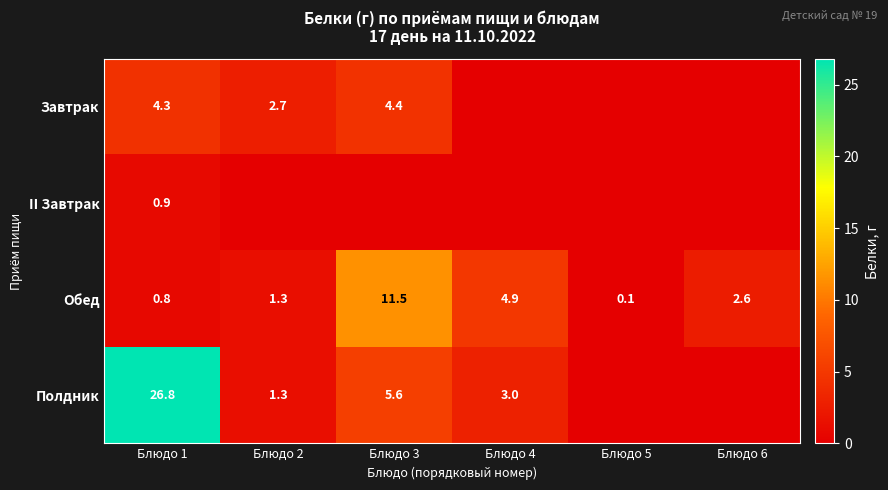

Count the number of data series in this chart.

4